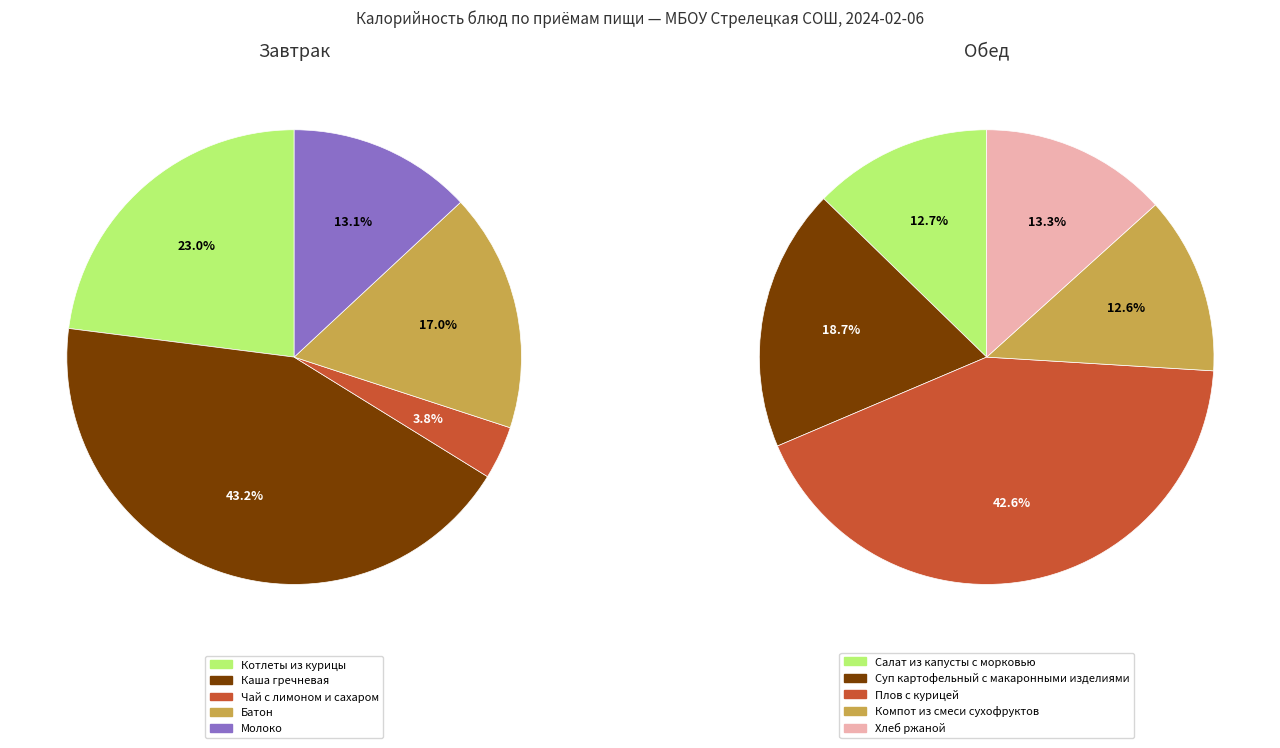

What is the ratio of the value at Чай с лимоном и сахаром to the value at Плов с курицей?

0.1